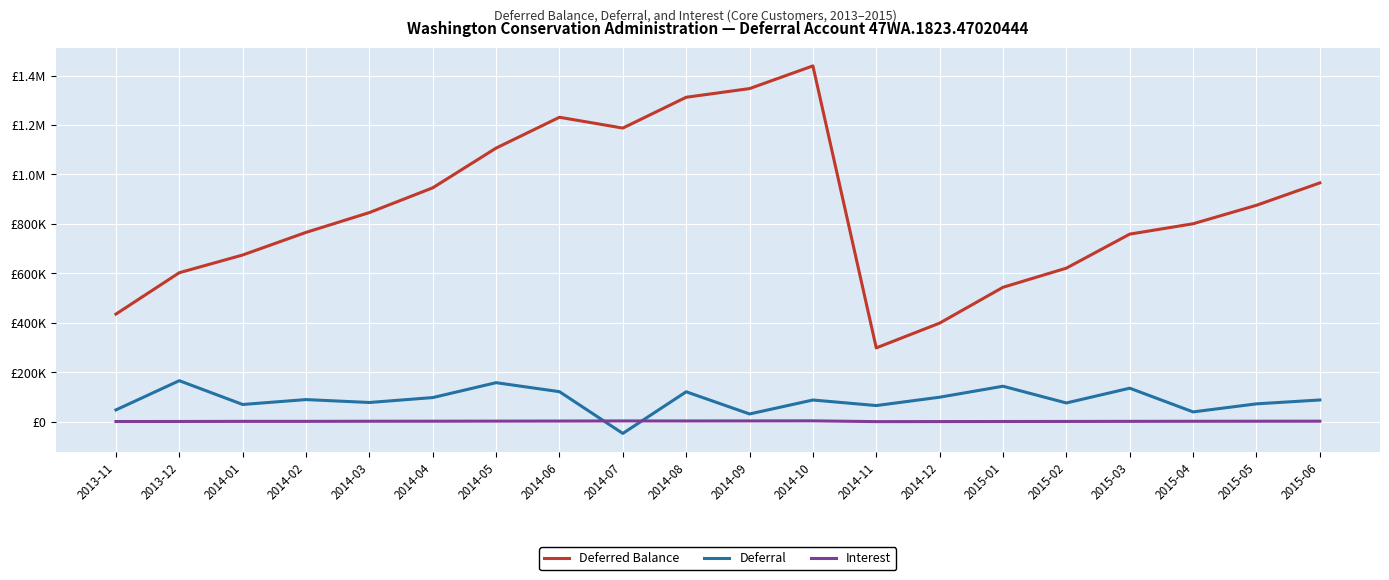

Does the chart display data point markers on the line(s)?

No